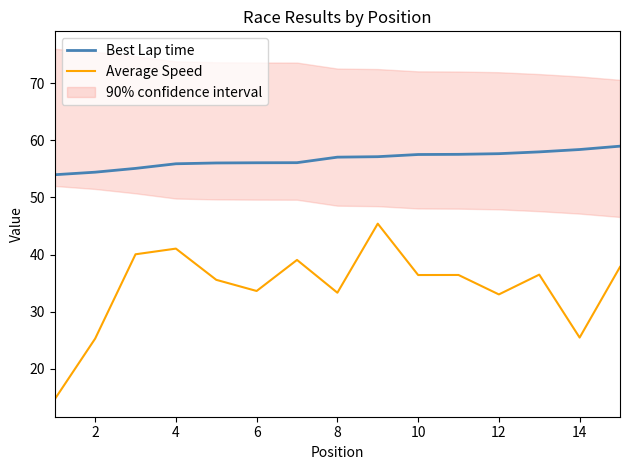

The value of Best Lap time at 14 is 20.5. True or false?

False